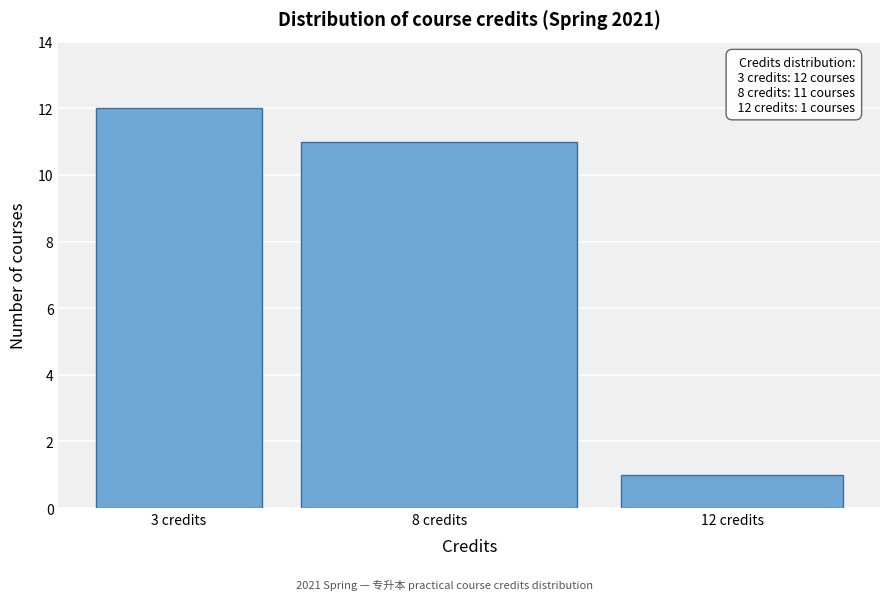

Reading left to right, list all the values displayed in this chart.

12	11	1